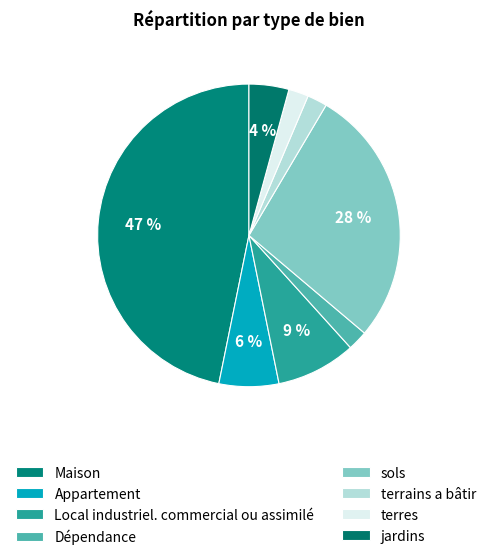

Is the sum of Appartement and Local industriel. commercial ou assimilé greater than half?

No